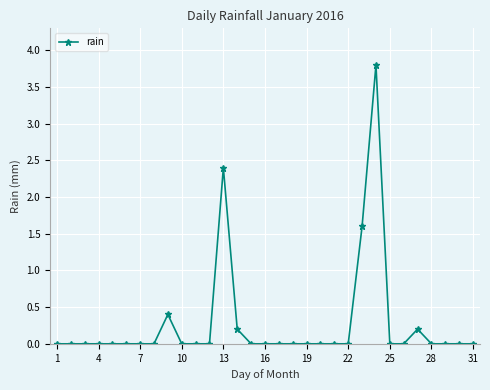

What is the average value?

0.3